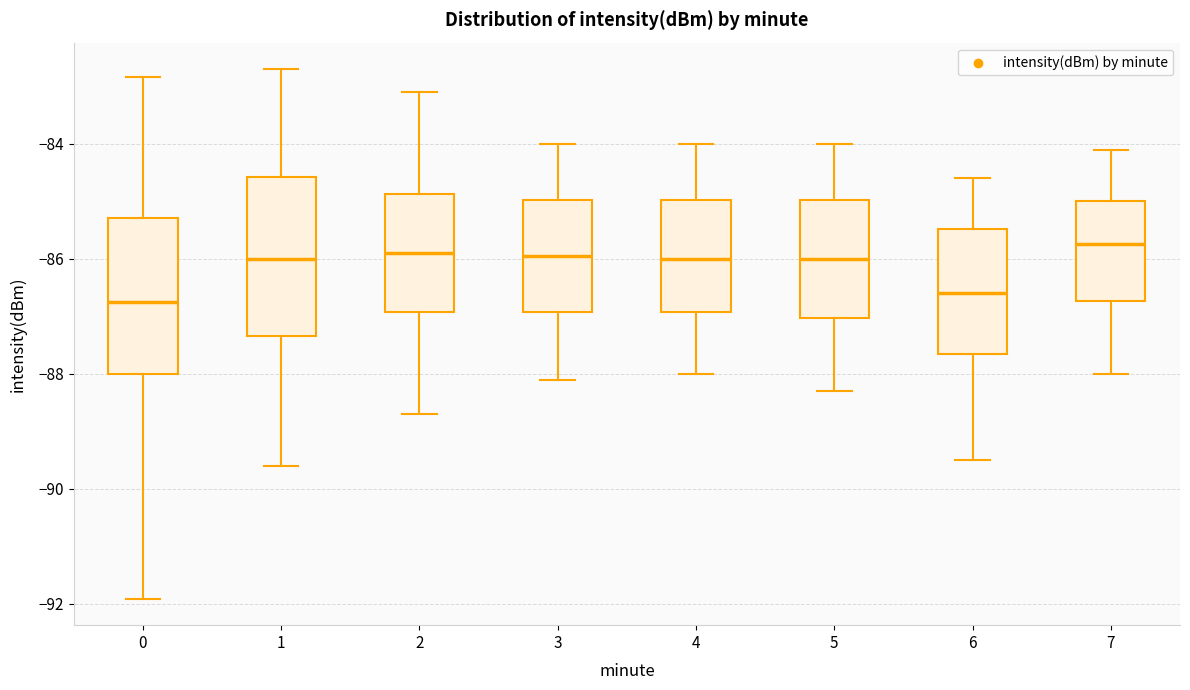

Where is the lower edge of the box at x = 7 on the y-axis? The values are not printed on the chart, so give them approximately, as read against the axis.

-86.8